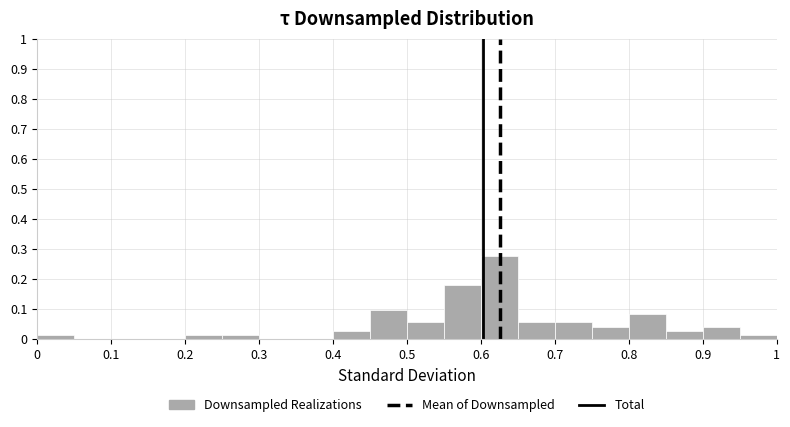

Reading left to right, list every bar in this chart as the range it spans on the x-axis followed by its height. The values are not printed on the chart, so give them approximately, as read against the axis.

0.00 to 0.05: 0.01
0.05 to 0.10: 0
0.10 to 0.15: 0
0.15 to 0.20: 0
0.20 to 0.25: 0.01
0.25 to 0.30: 0.01
0.30 to 0.35: 0
0.35 to 0.40: 0
0.40 to 0.45: 0.03
0.45 to 0.50: 0.10
0.50 to 0.55: 0.06
0.55 to 0.60: 0.18
0.60 to 0.65: 0.28
0.65 to 0.70: 0.06
0.70 to 0.75: 0.06
0.75 to 0.80: 0.04
0.80 to 0.85: 0.08
0.85 to 0.90: 0.03
0.90 to 0.95: 0.04
0.95 to 1.00: 0.01